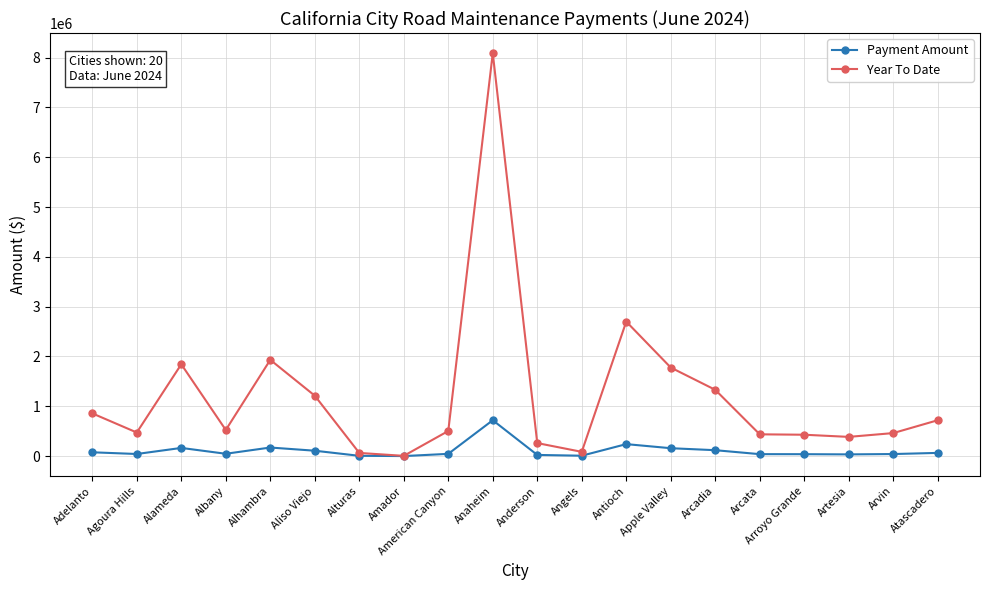

What is the difference between the maximum and minimum values in the Payment Amount series?

719540.4